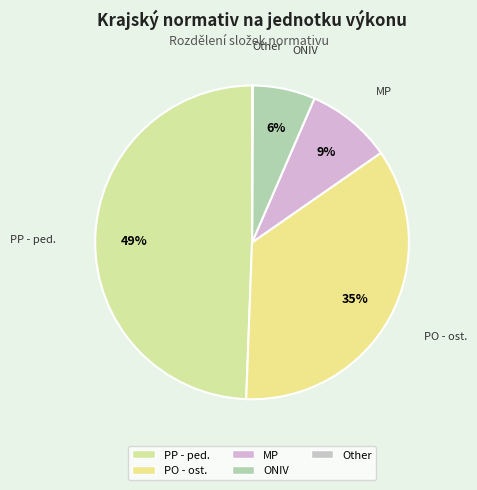

To the nearest percent, what percentage of the pie is ONIV?

6%